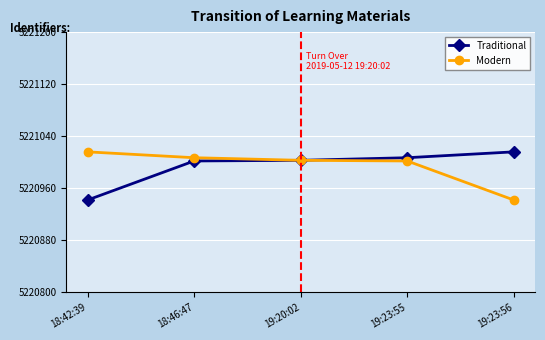

What is the smallest value displayed?

5220942